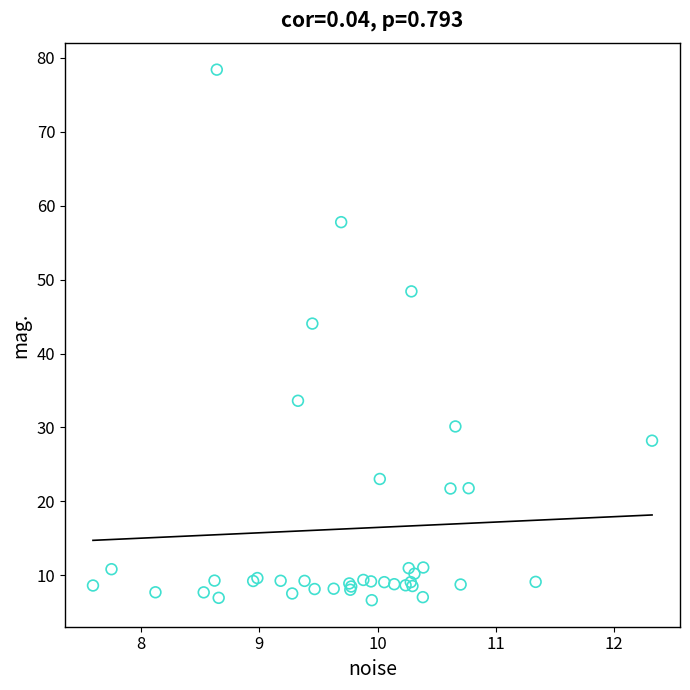

What Y value in the scatter plot is closest to 42?

44.0